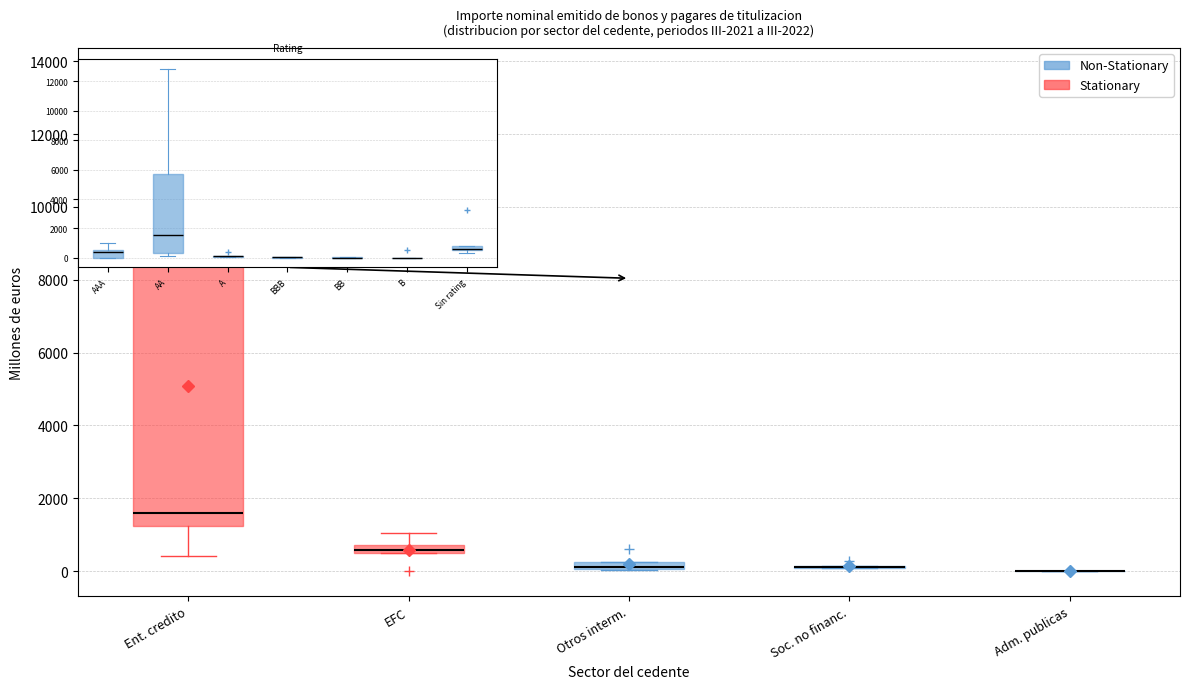

Comparing the boxes themselves (not the whiskers), which one is the tallest?

Ent. credito